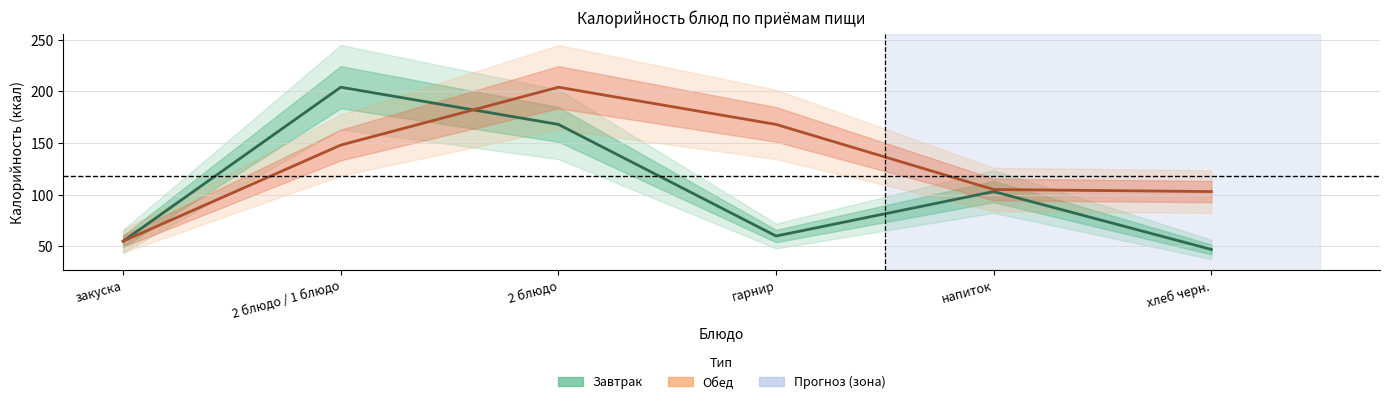

What are all the series names shown in the legend?

Завтрак, Обед